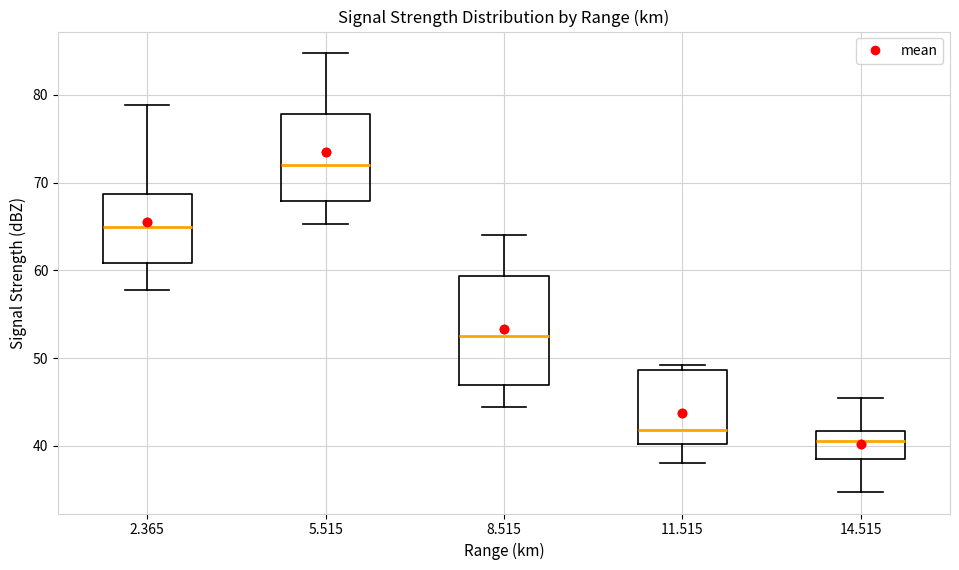

Where is the upper edge of the box at x = 8.515 on the y-axis? The values are not printed on the chart, so give them approximately, as read against the axis.

59